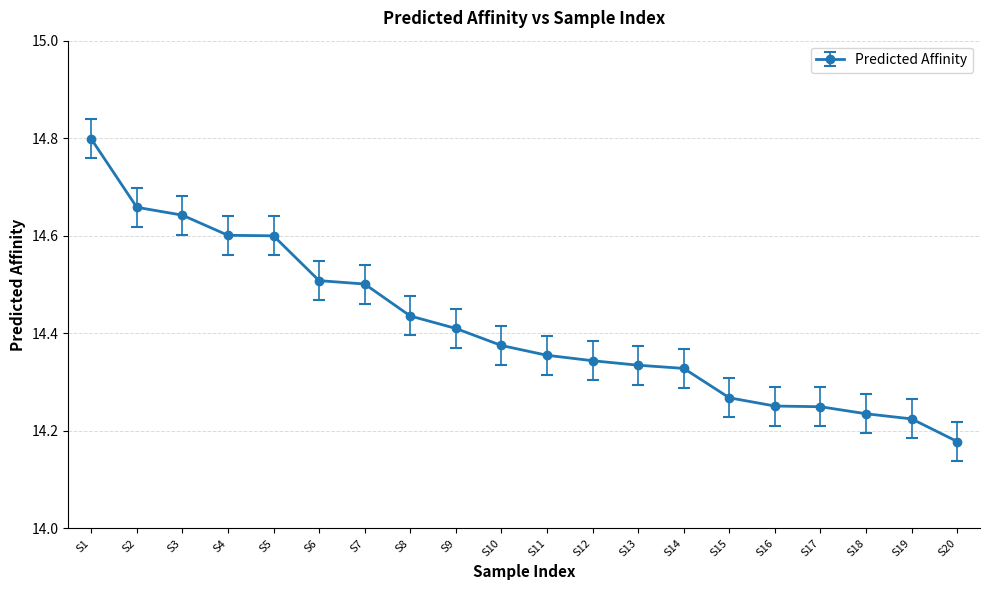

Which has a higher value, S6 or S19?

S6